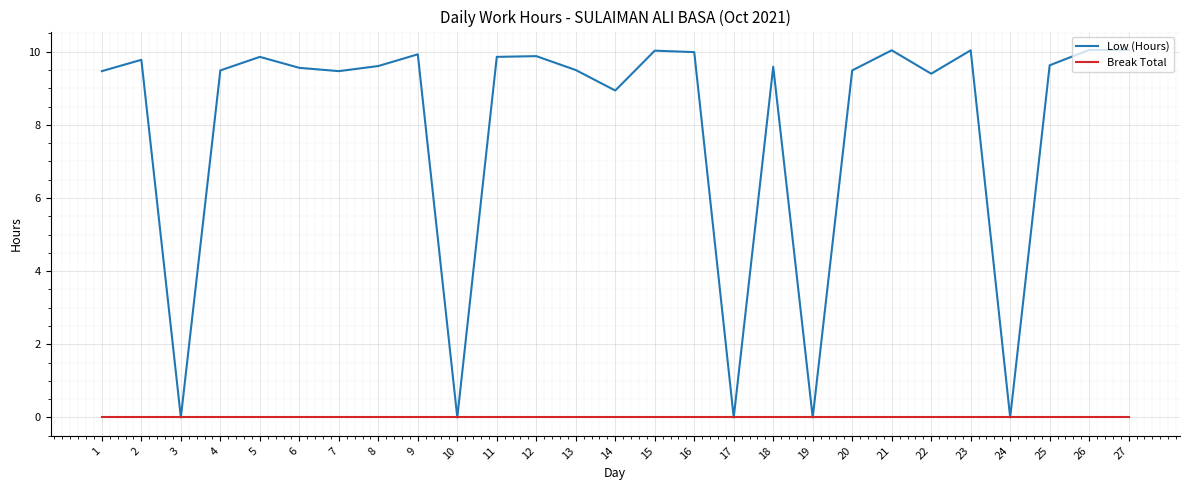

What is the greatest value displayed?

10.1